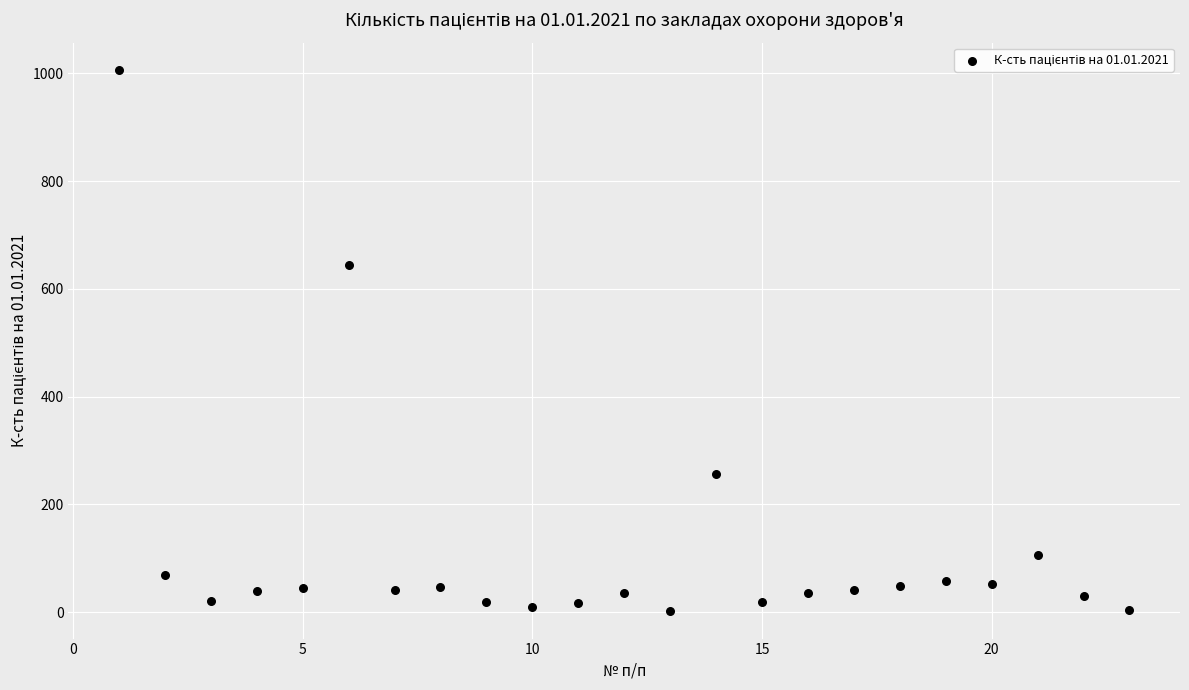

What Y value in the scatter plot is closest to 504?

645